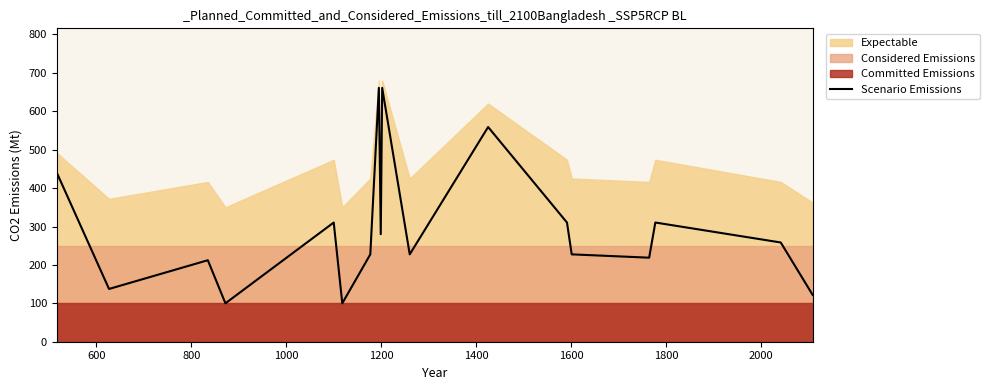

Reading left to right, what are all the values shown in this chart?

397.0	437.5	137.4	212.2	100.0	310.4	100.0	227.5	661.0	280.0	661.0	661.0	227.5	559.0	310.4	227.5	218.8	310.4	258.4	122.3